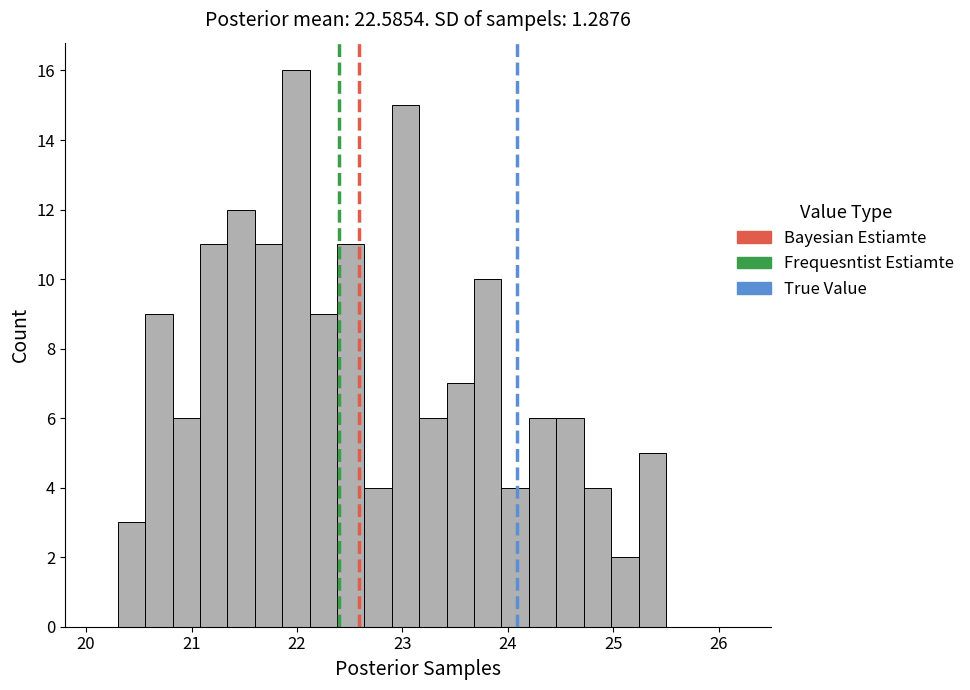

Around what value on the x-axis is the tallest bar? Give the approximate position of its centre, as read against the axis.

22.0